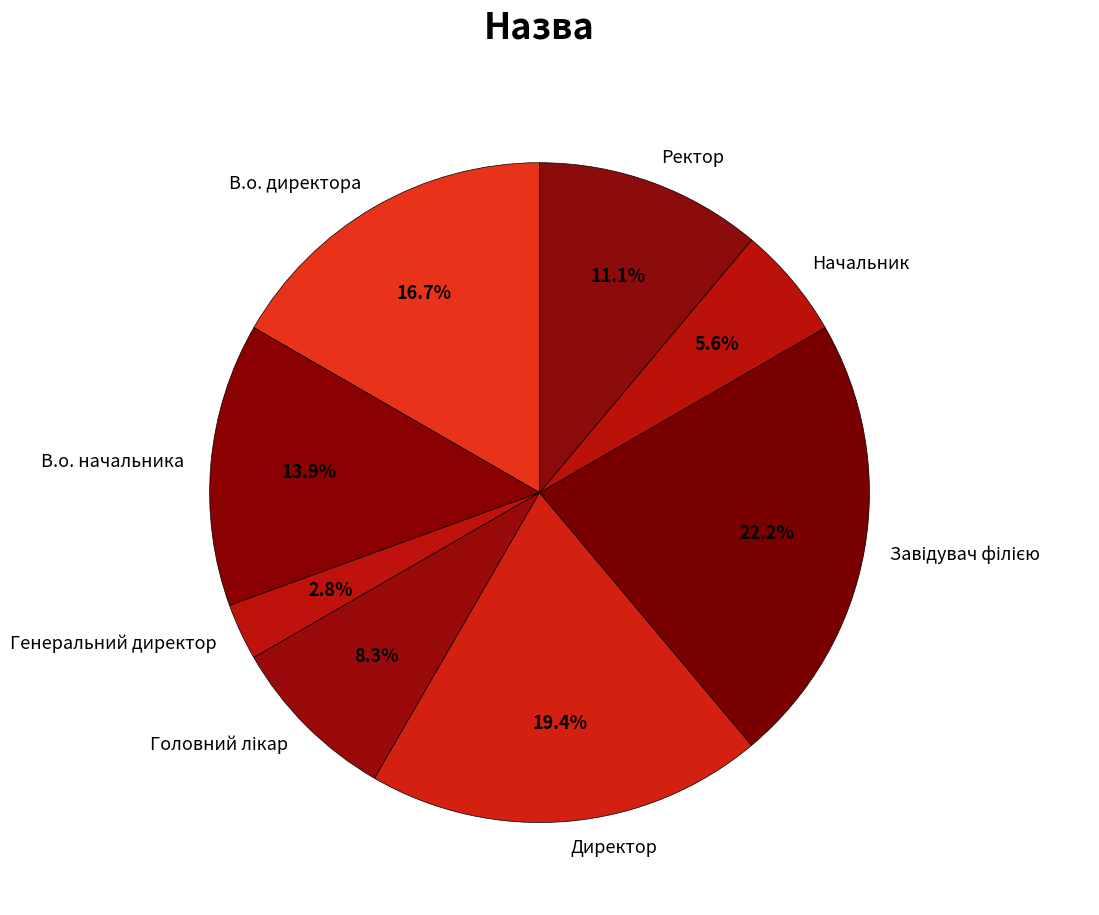

Combined, what portion of the pie is Генеральний директор and Директор?

22.2%